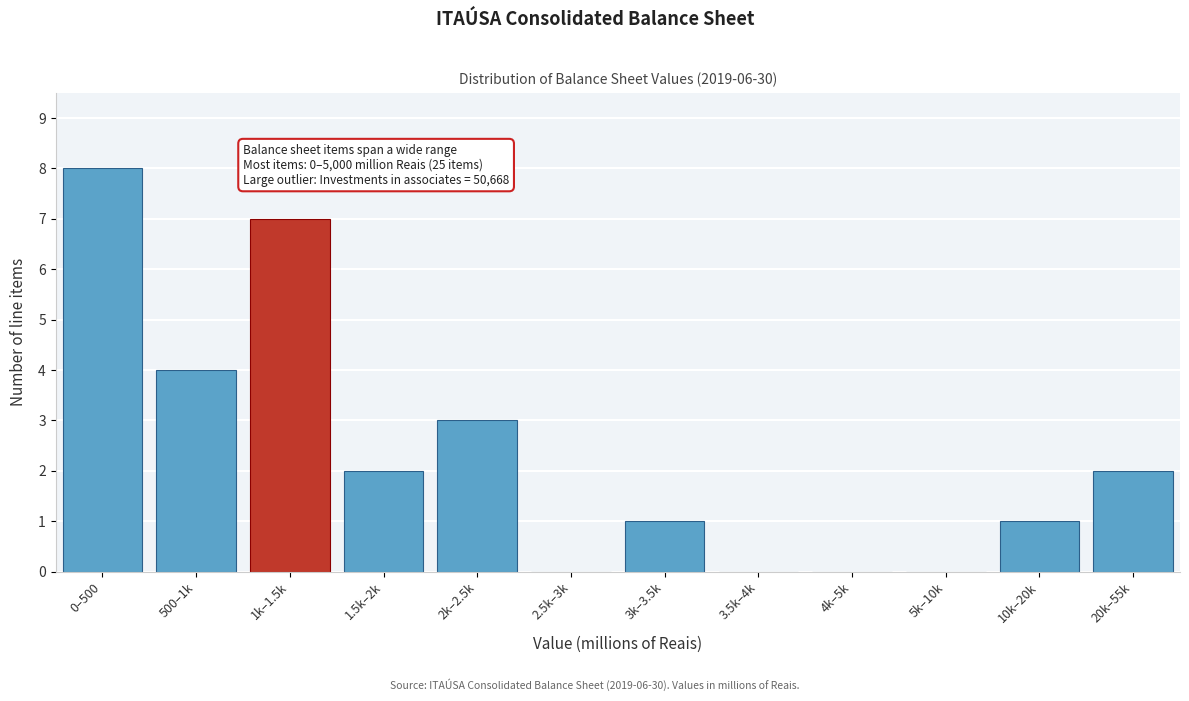

Reading right to left, list all the values displayed in this chart.

20k–55k=2	10k–20k=1	5k–10k=0	4k–5k=0	3.5k–4k=0	3k–3.5k=1	2.5k–3k=0	2k–2.5k=3	1.5k–2k=2	1k–1.5k=7	500–1k=4	0–500=8